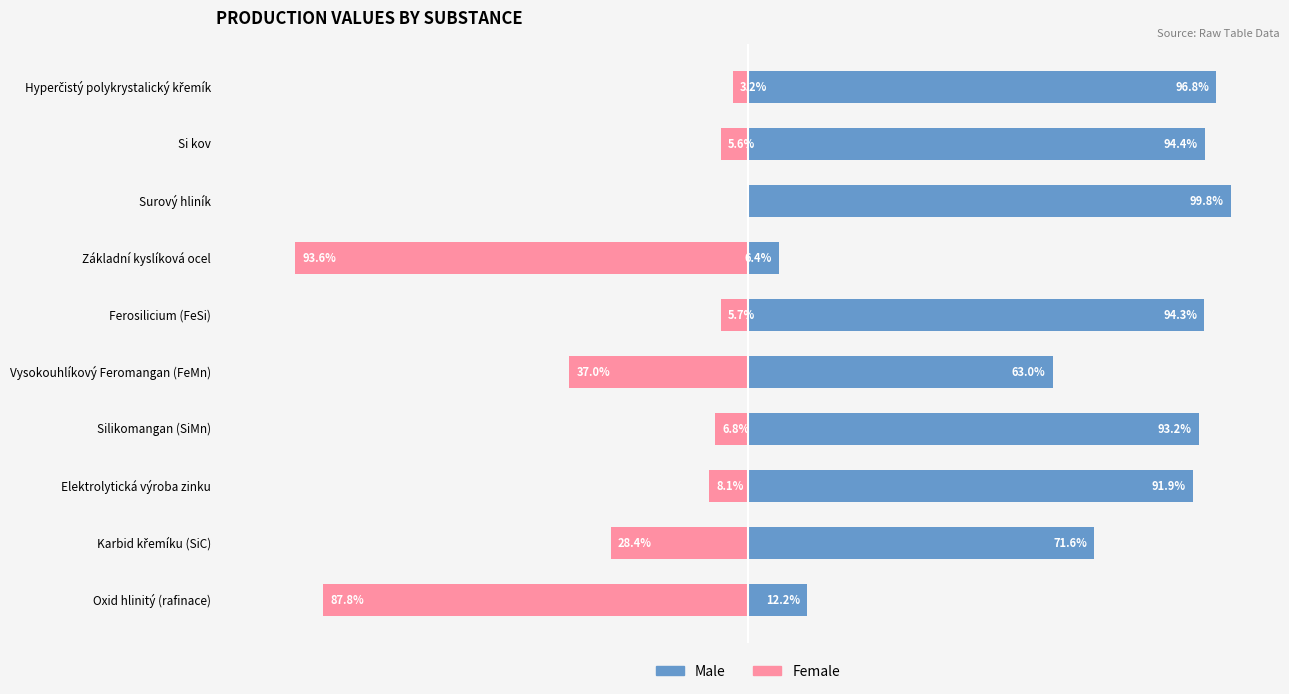

At Surový hliník, list the series in order from smallest to largest.

Female, Male